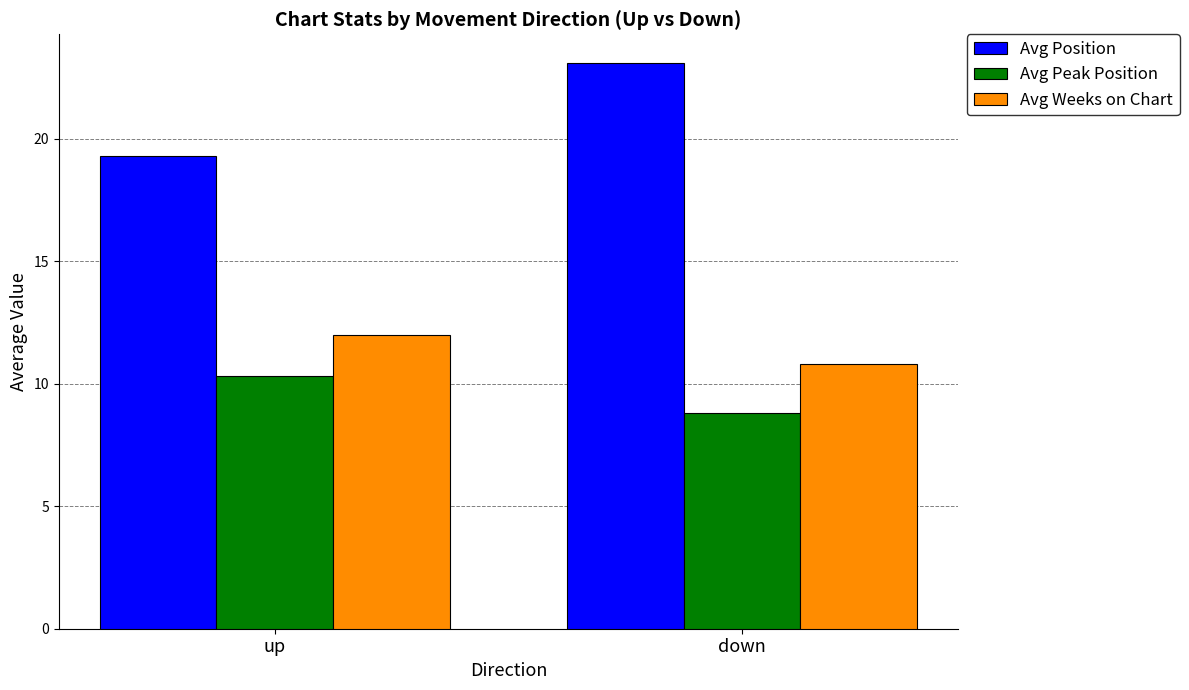

What position from the left is down?

2